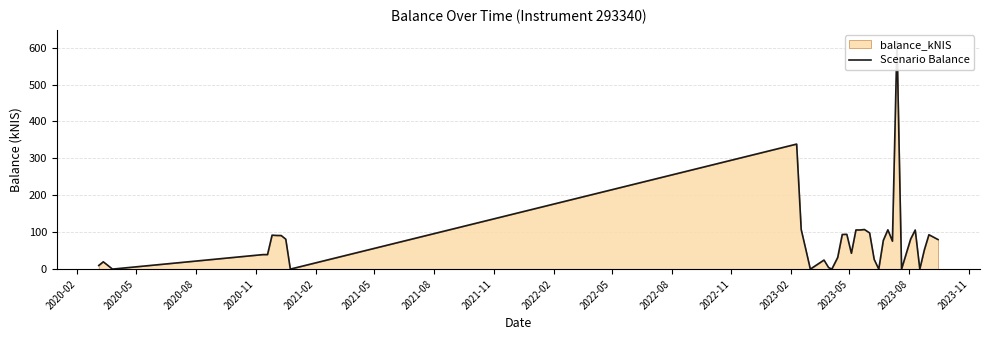

At which label is the value closest to 308?

2022-11